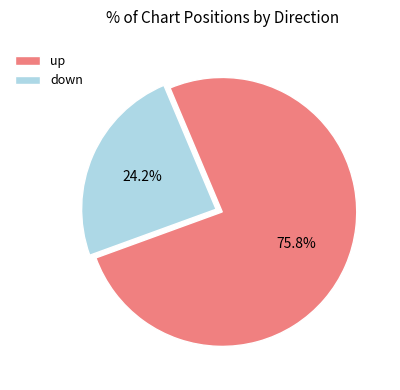

To the nearest percent, what is the average slice percentage?

50%